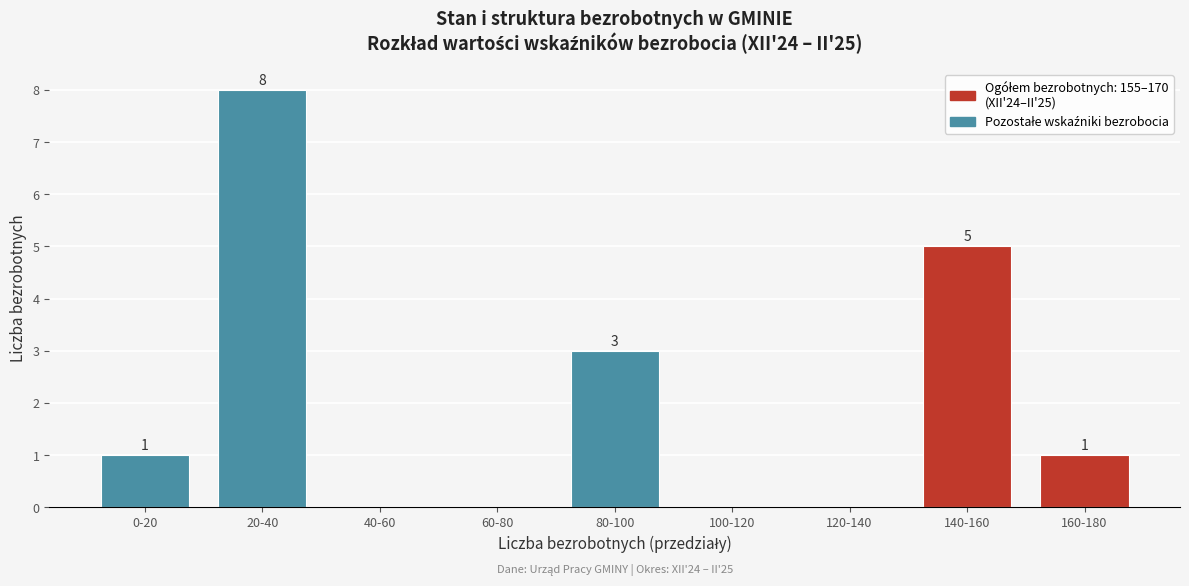

Reading left to right, extract all data points from this chart.

0-20=1	20-40=8	40-60=0	60-80=0	80-100=3	100-120=0	120-140=0	140-160=5	160-180=1